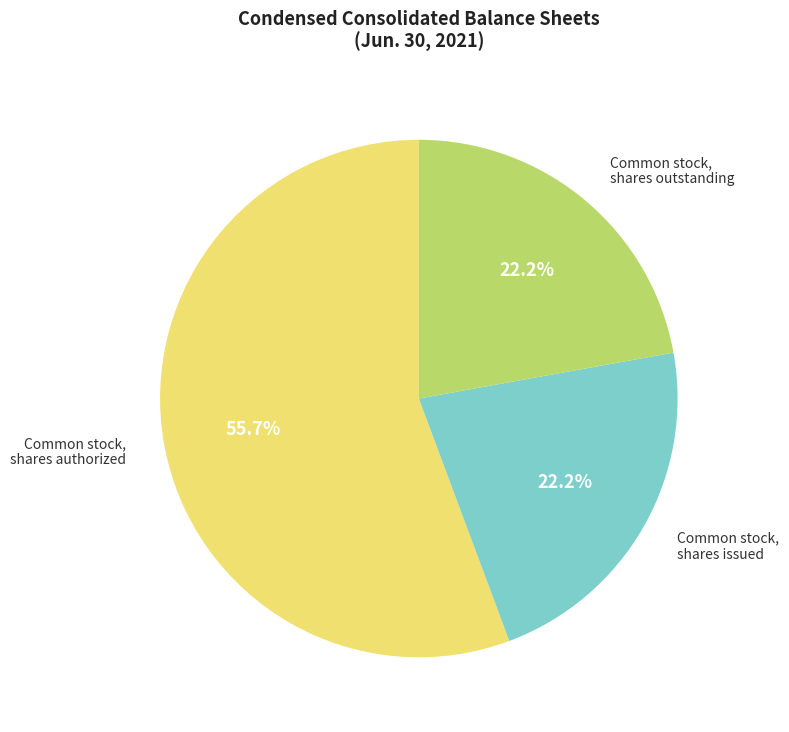

Does any single category account for the majority?

Yes